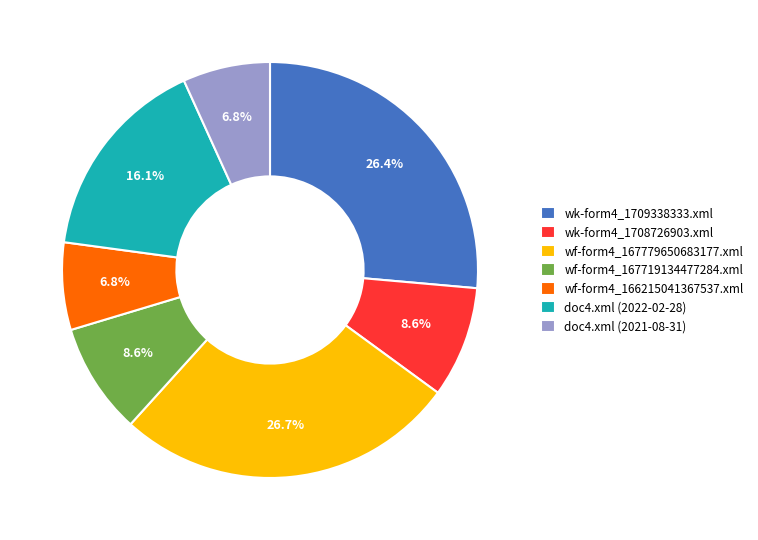

To the nearest percent, what portion does wf-form4_166215041367537.xml represent?

7%